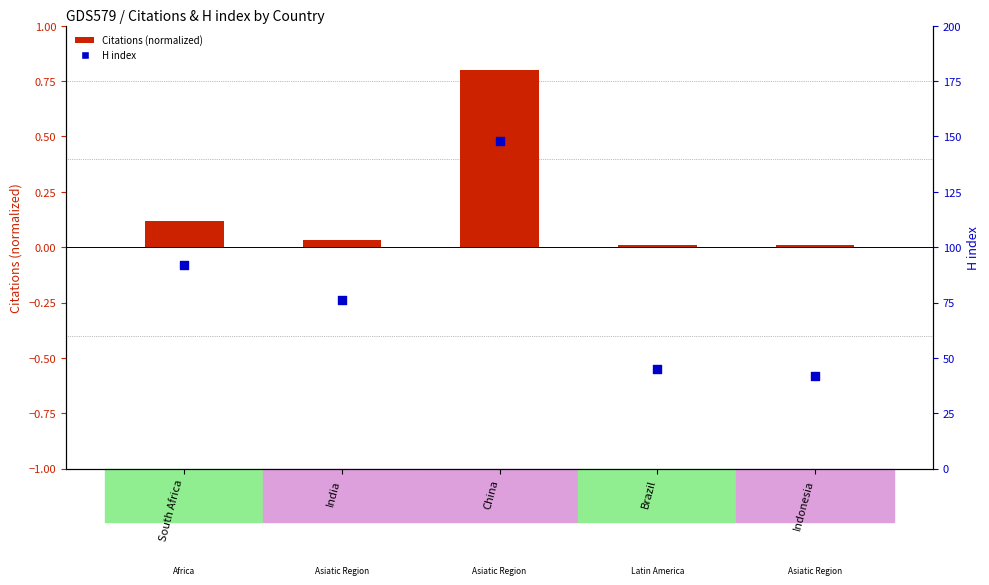

Which series reaches the minimum Y coordinate?

Citations (normalized)